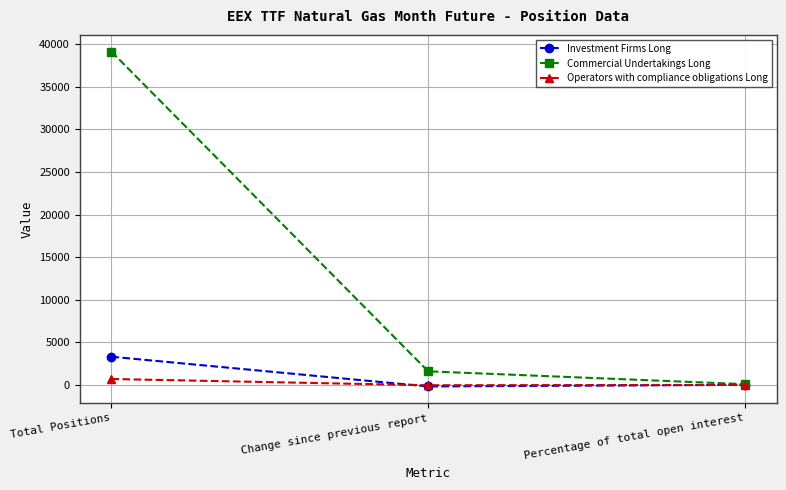

Which category has the highest value in the Commercial Undertakings Long series?

Total Positions